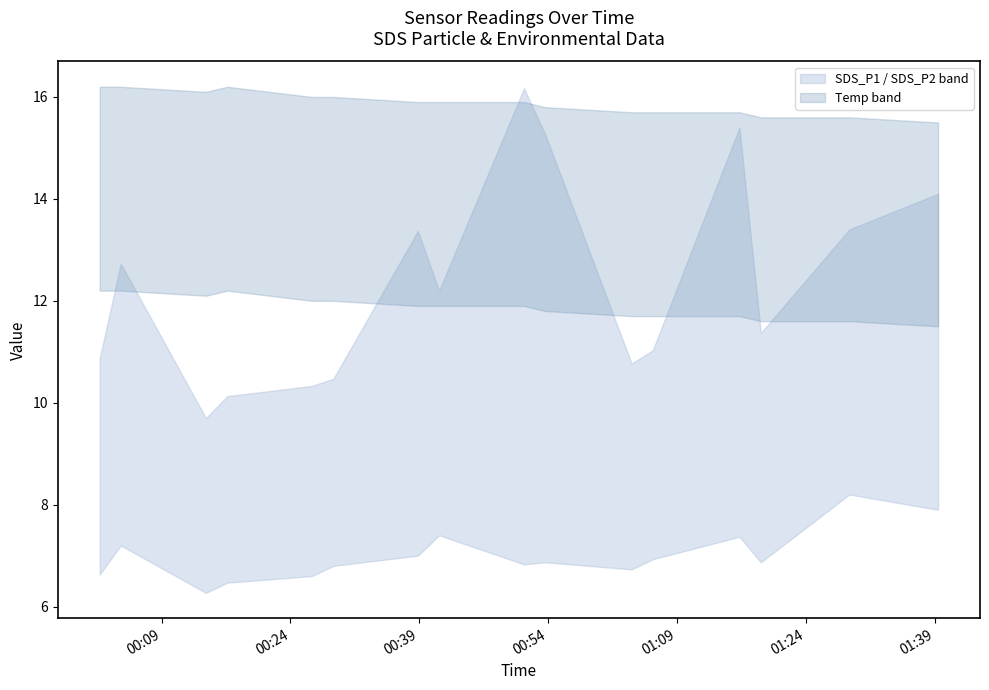

Which label corresponds to the smallest value in the chart?

SDS_P2